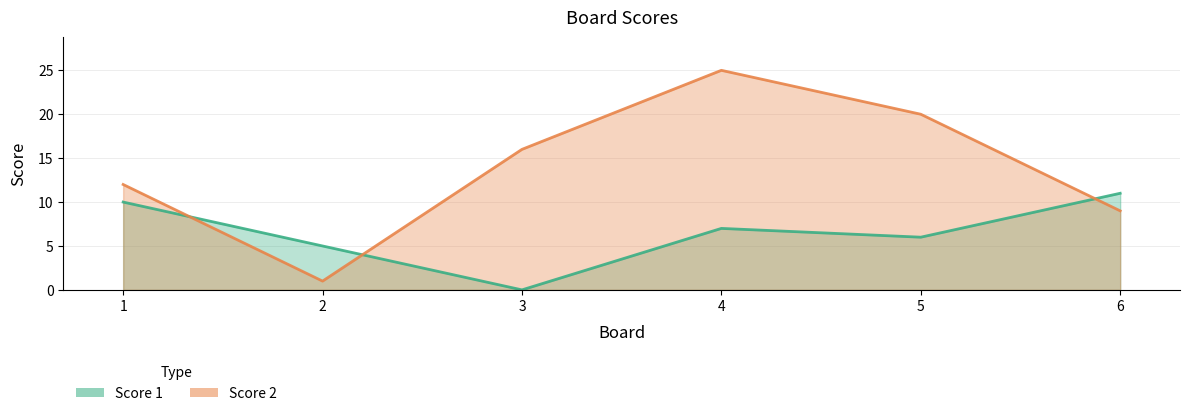

List the series in order of their peak value, lowest first.

Score 1, Score 2